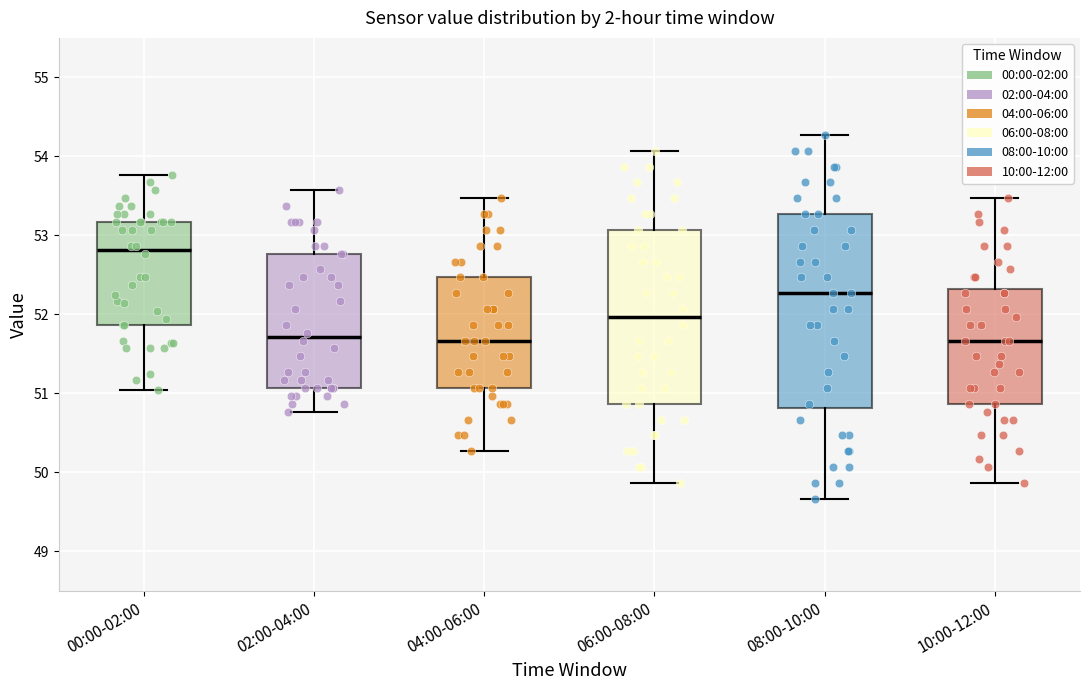

Reading left to right, transcribe this box plot: for each box, give where its median line is, the range the box spans, and where its two whiskers end, as read against the y-axis. The values are not printed on the chart, so give them approximately, as read against the axis.

00:00-02:00: median 52.8, box 51.9 to 53.2, whiskers 51.0 to 53.8
02:00-04:00: median 51.7, box 51.1 to 52.8, whiskers 50.8 to 53.6
04:00-06:00: median 51.7, box 51.1 to 52.5, whiskers 50.3 to 53.5
06:00-08:00: median 52.0, box 50.9 to 53.1, whiskers 49.9 to 54.1
08:00-10:00: median 52.3, box 50.8 to 53.3, whiskers 49.7 to 54.3
10:00-12:00: median 51.7, box 50.9 to 52.3, whiskers 49.9 to 53.5